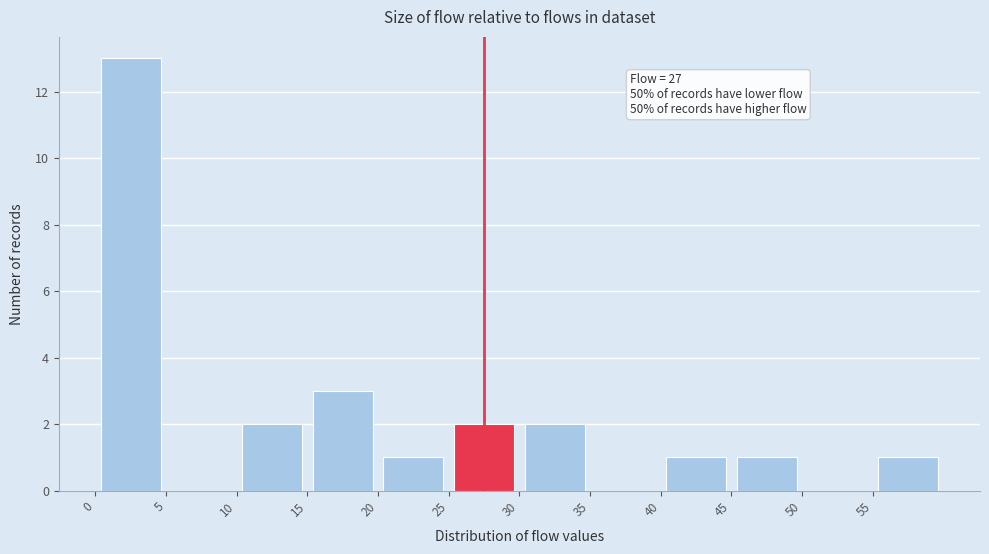

Over which range of the x-axis is the bar tallest?

0 to 5